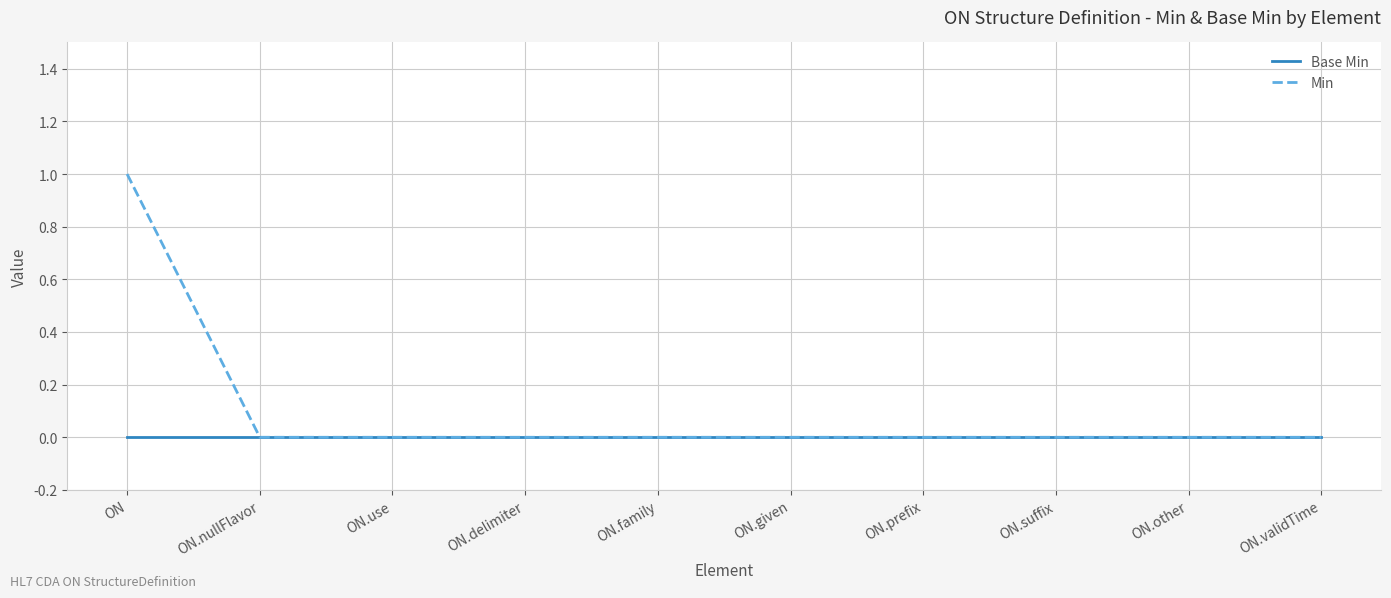

Rank the series by their average value, from highest to lowest.

Min, Base Min